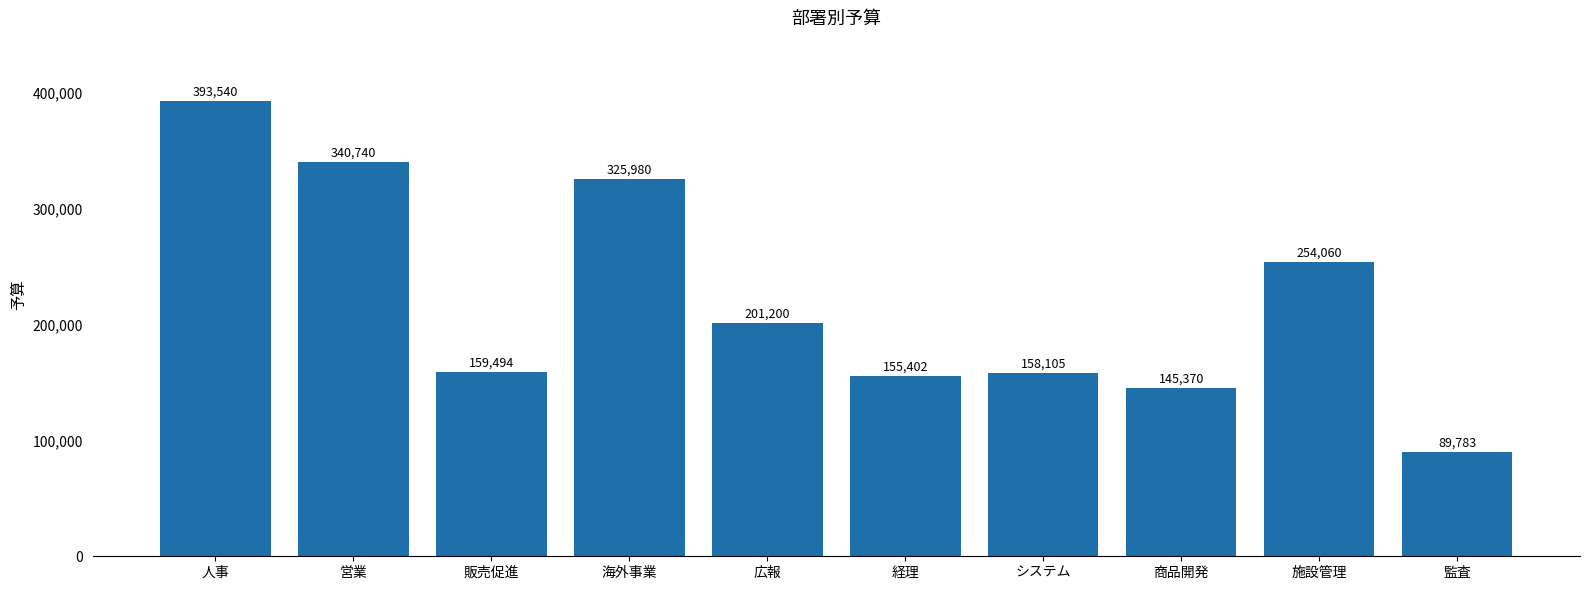

How many bars are there in total?

10